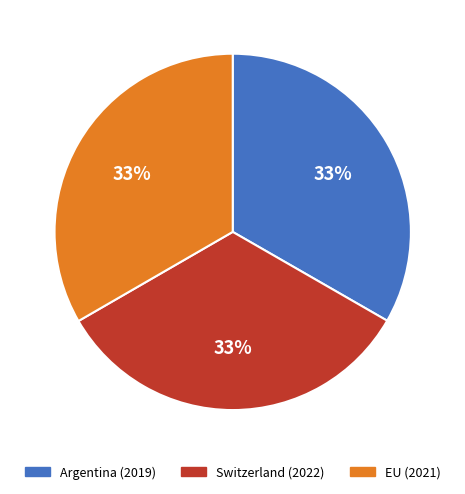

To the nearest percent, what percentage of the pie is Switzerland?

33%